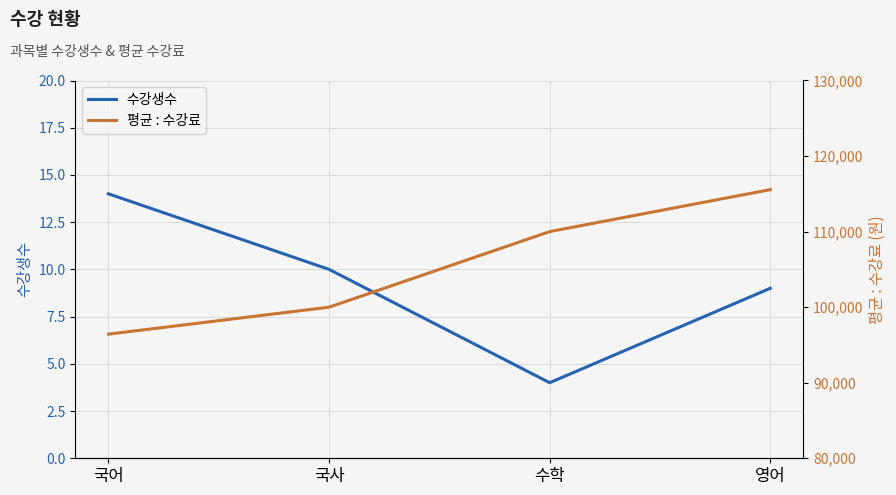

What is the approximate value of 평균 : 수강료 at 국어?

96428.6